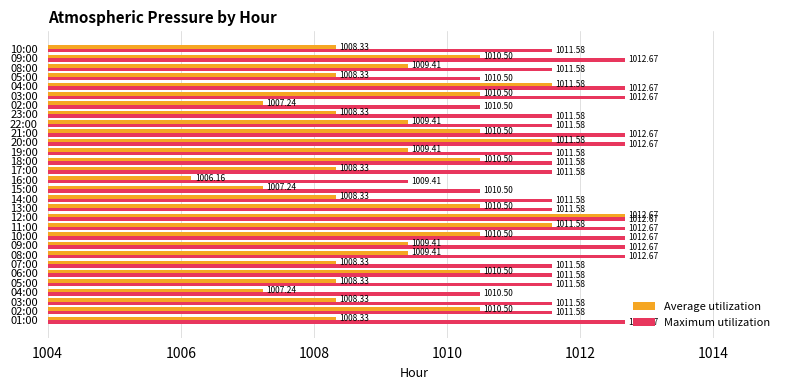

How many data points does each series have?

30